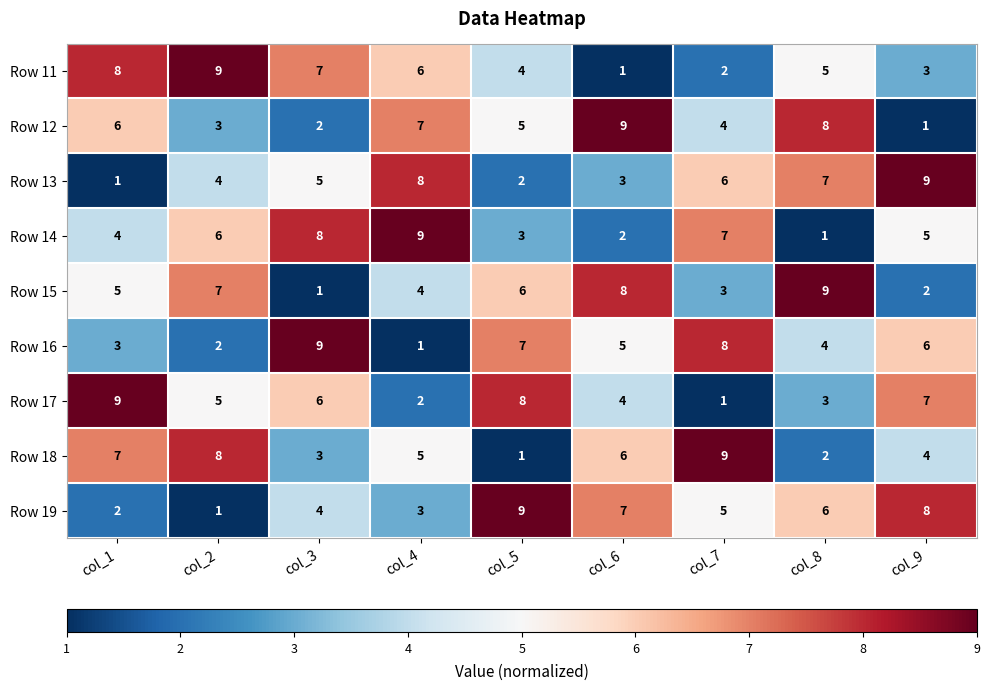

At which label does Row 13 reach its minimum?

col_1